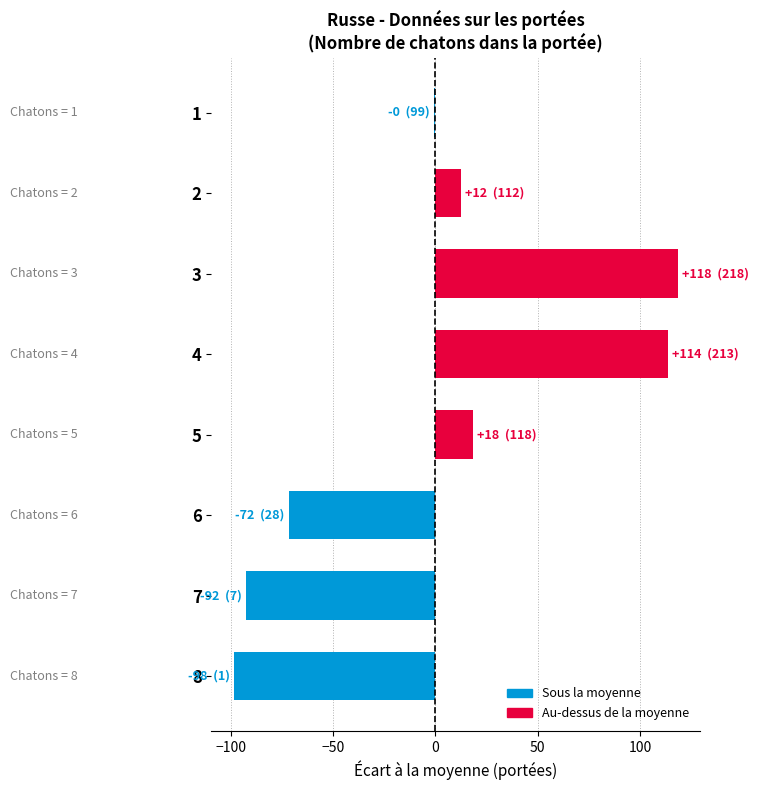

What is the change in value from 6 to 8?

-27.0